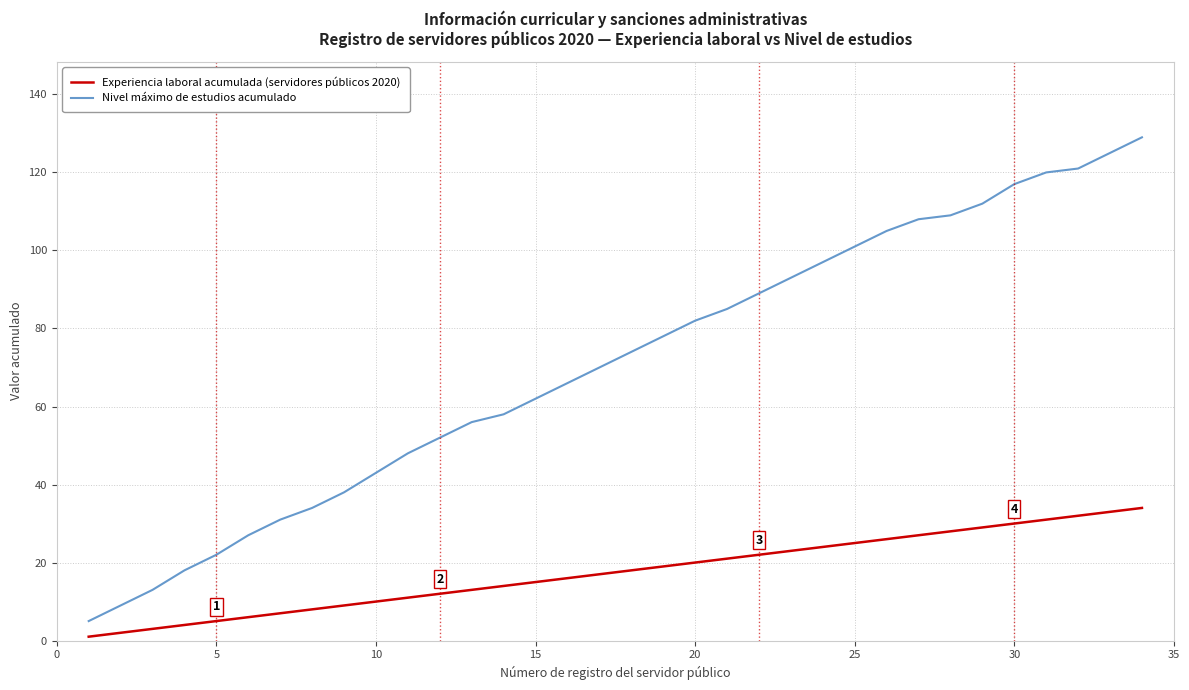

What is the maximum value shown in the chart?

129